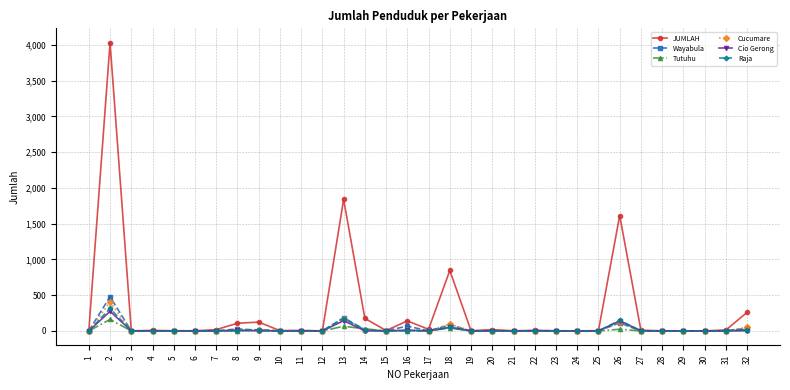

What is the difference between the second highest and minimum values in the JUMLAH series?

1838